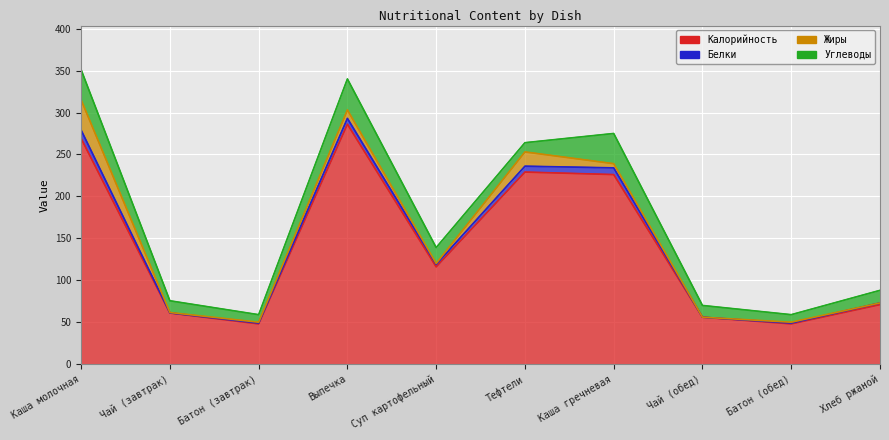

What is the minimum value for Калорийность?

48.0